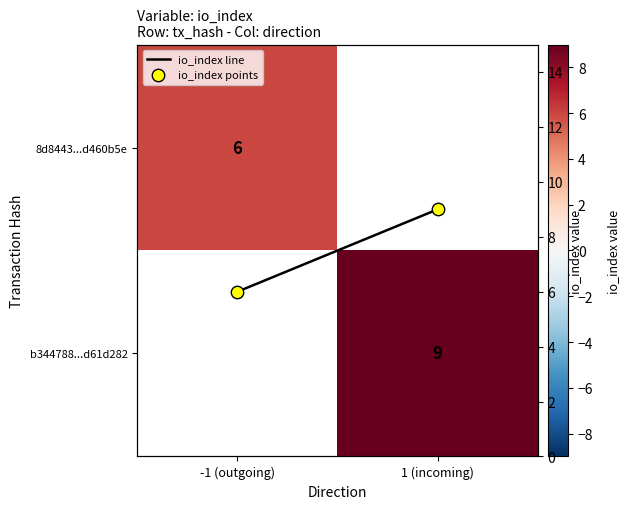

List the series in order of their peak value, lowest first.

8d8443...d460b5e, b344788...d61d282, io_index line, io_index points